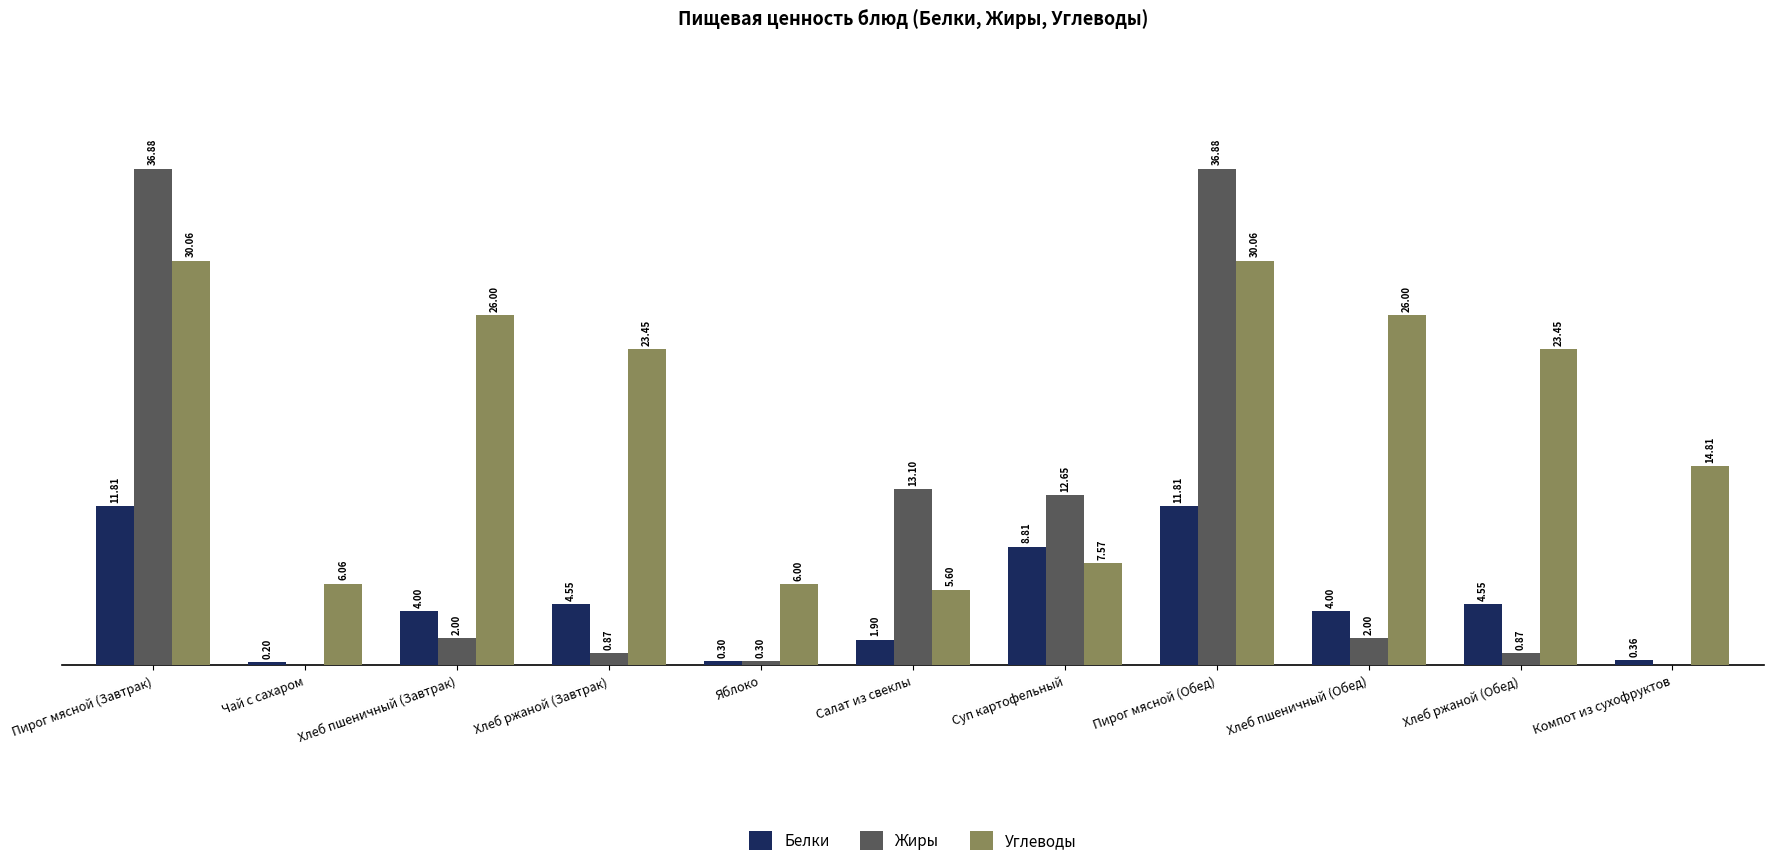

Where is Углеводы nearest to the value 17?

Компот из сухофруктов